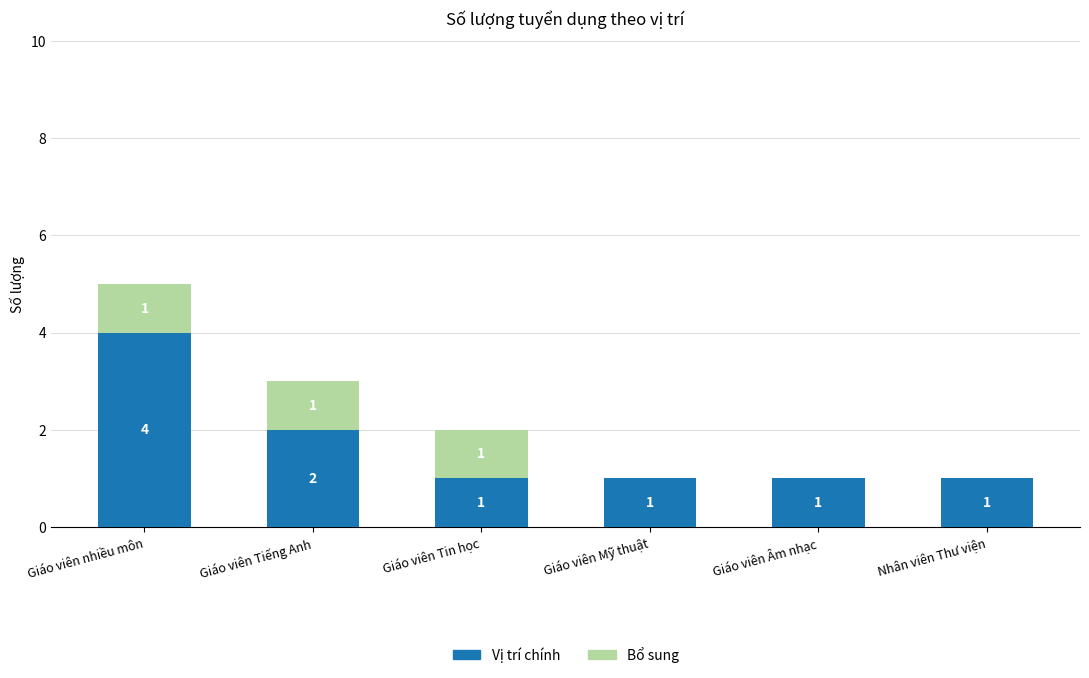

At which category is the sum across all series the highest?

Giáo viên nhiều môn